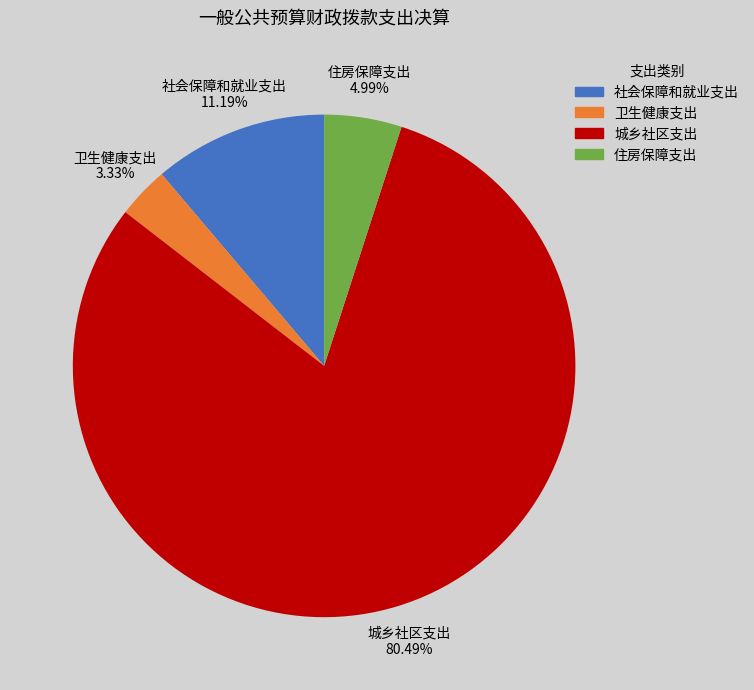

What is the total percentage of 社会保障和就业支出 and 住房保障支出?

16.2%